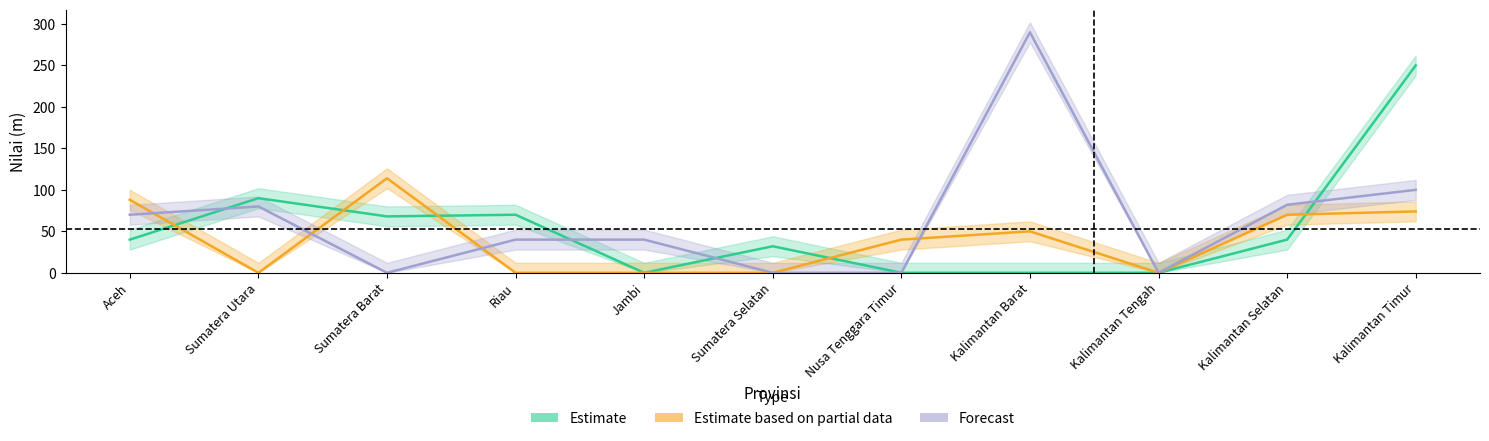

How many data points does each series have?

11